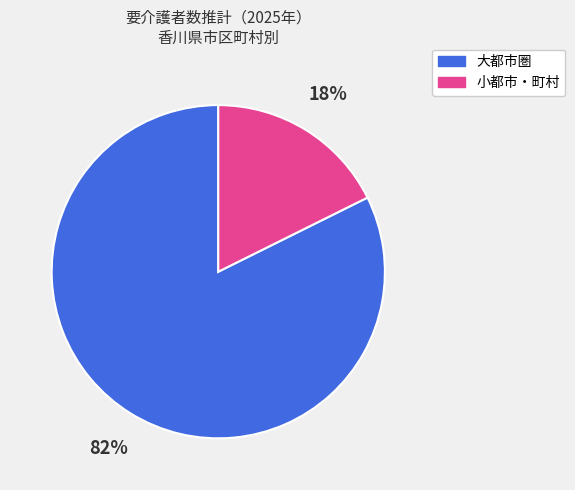

Is there any slice that represents more than half of the pie?

Yes